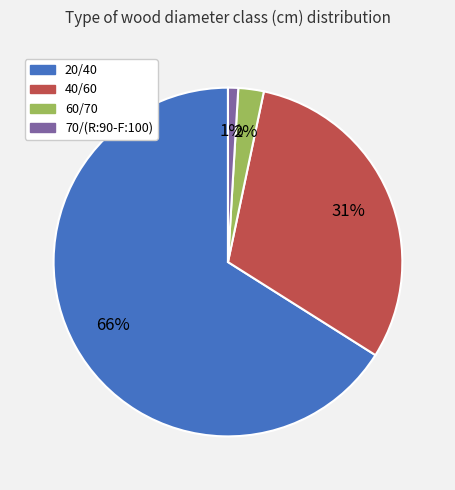

To the nearest percent, what percentage of the pie is 70/(R:90-F:100)?

1%